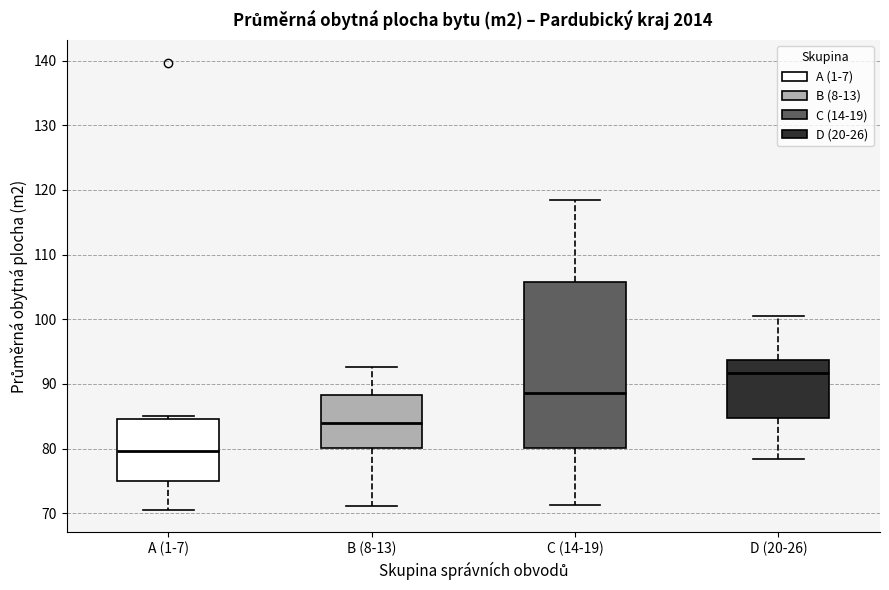

Where does the median line of the box for A (1-7) sit on the y-axis? The values are not printed on the chart, so give them approximately, as read against the axis.

80